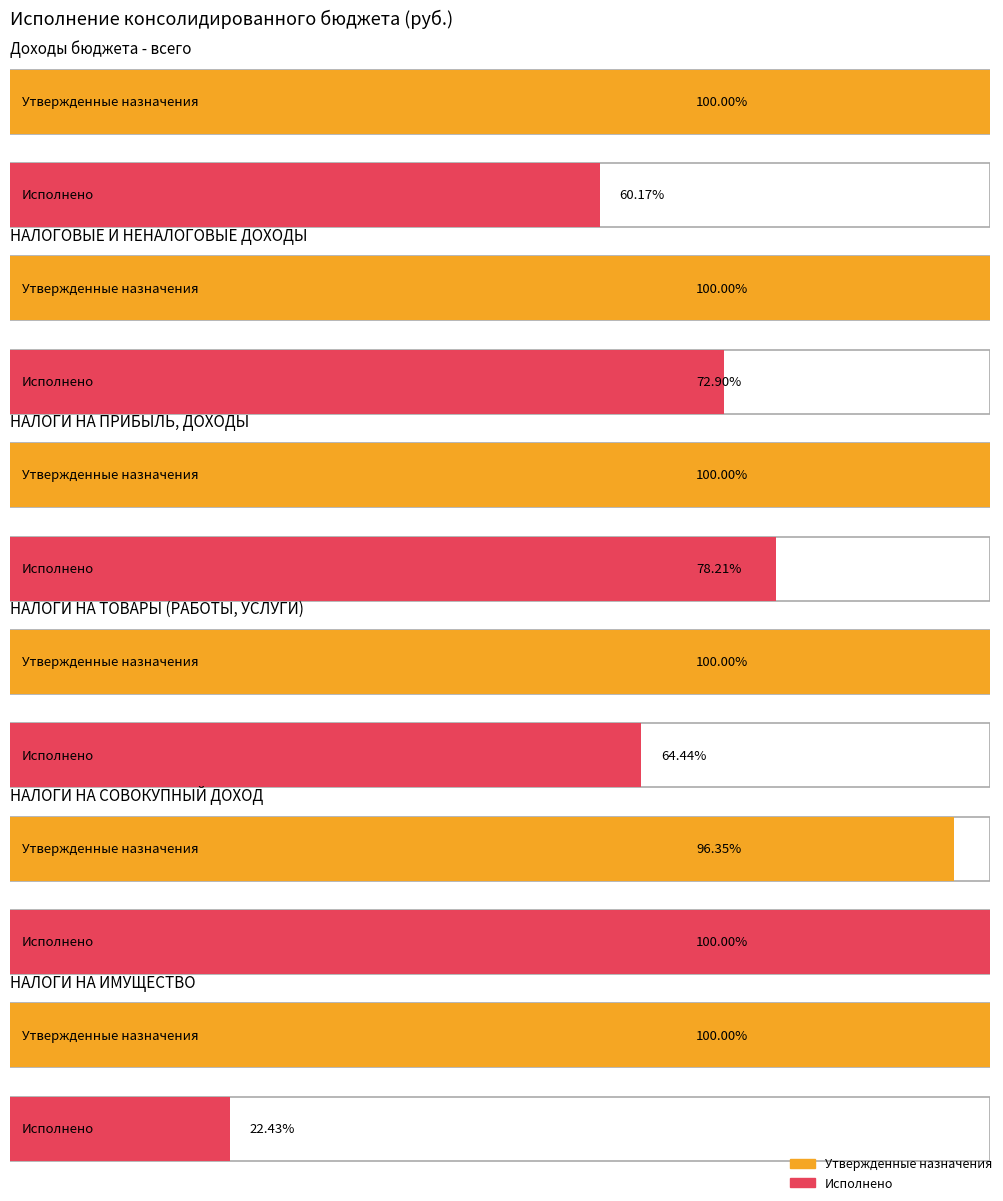

What is the label of the 4th bar from the right?

НАЛОГИ НА ПРИБЫЛЬ, ДОХОДЫ